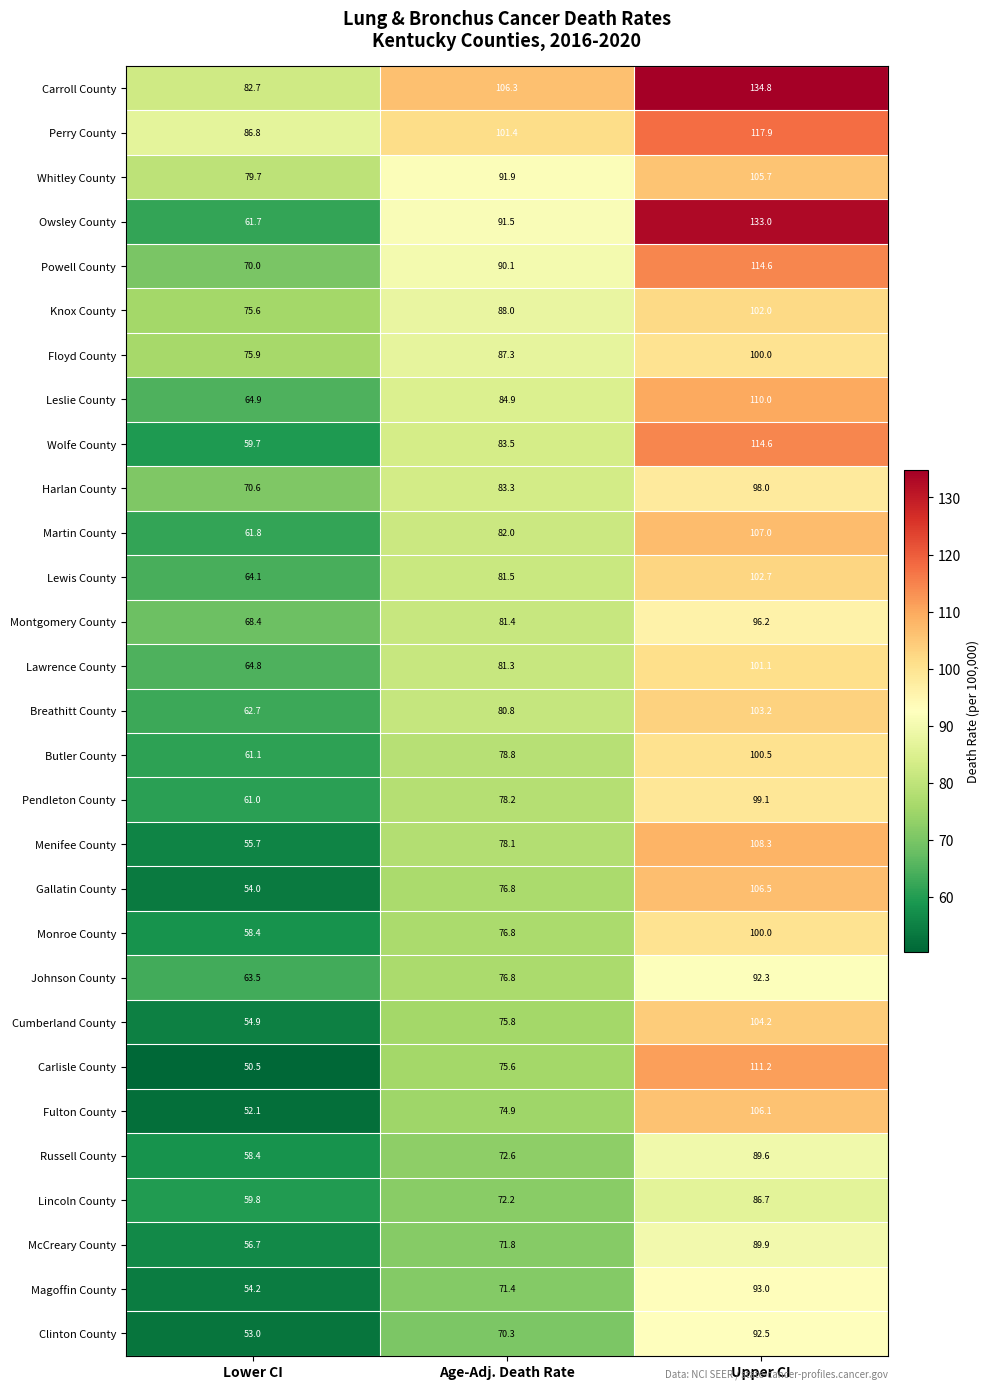

Rank the categories by Lincoln County value from lowest to highest.

Lower CI, Age-Adj. Death Rate, Upper CI